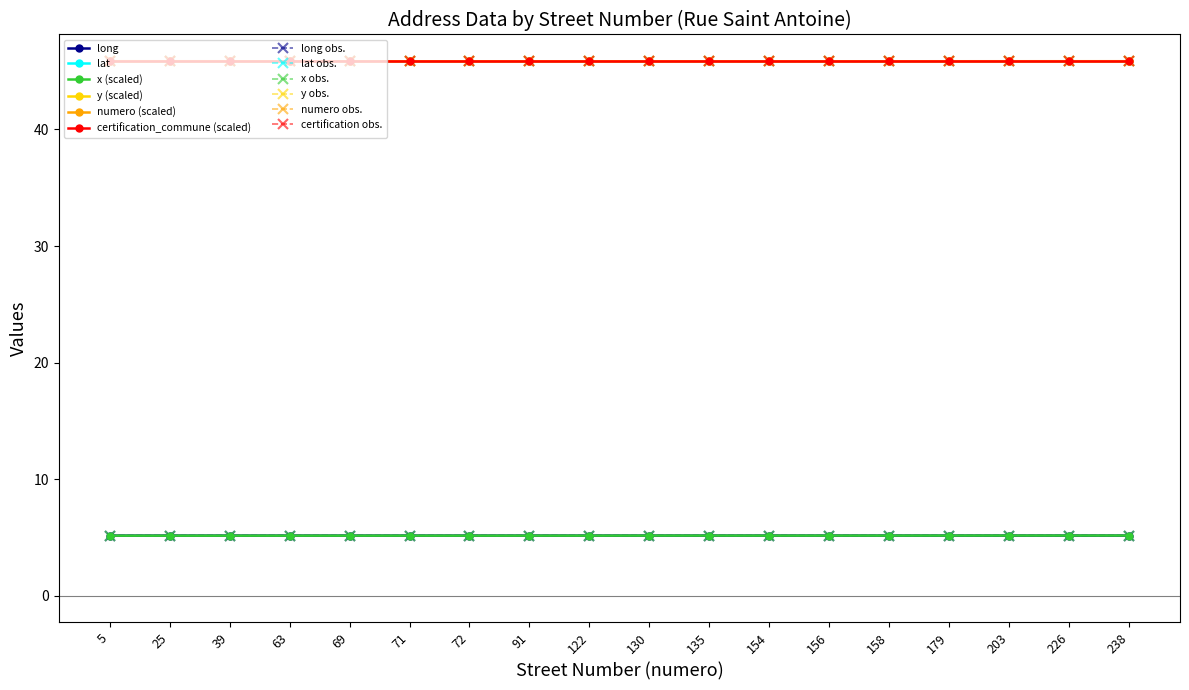

Does the chart have visible grid lines?

No